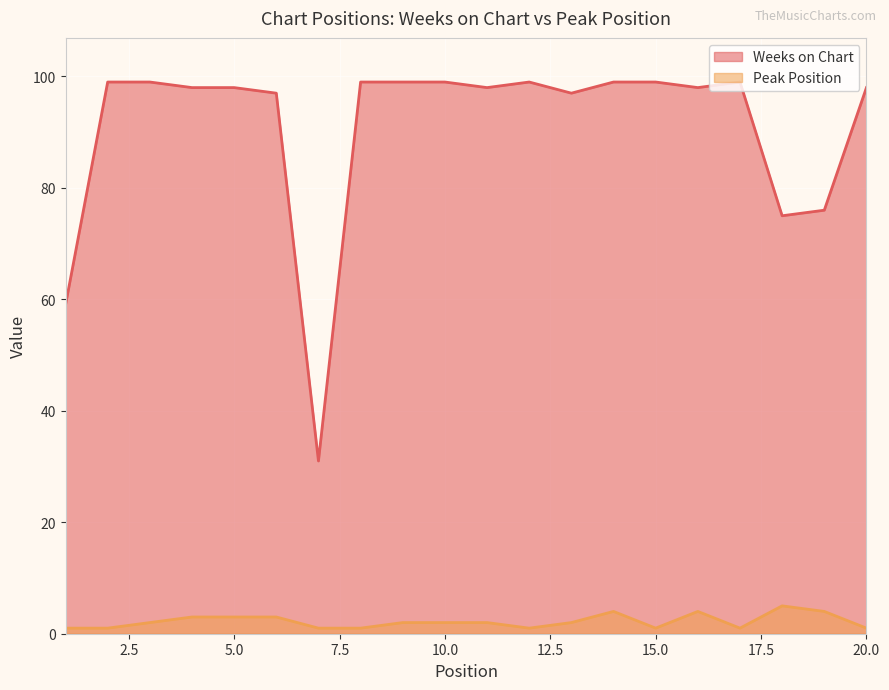

List the series in order of their overall mean, lowest first.

Peak Position, Weeks on Chart